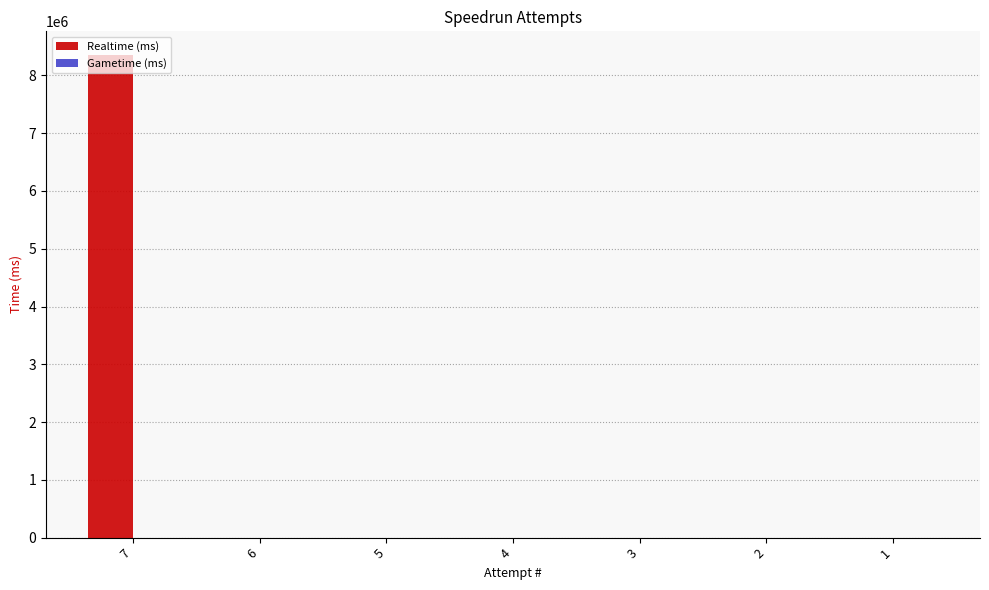

What is the greatest value displayed?

8346048